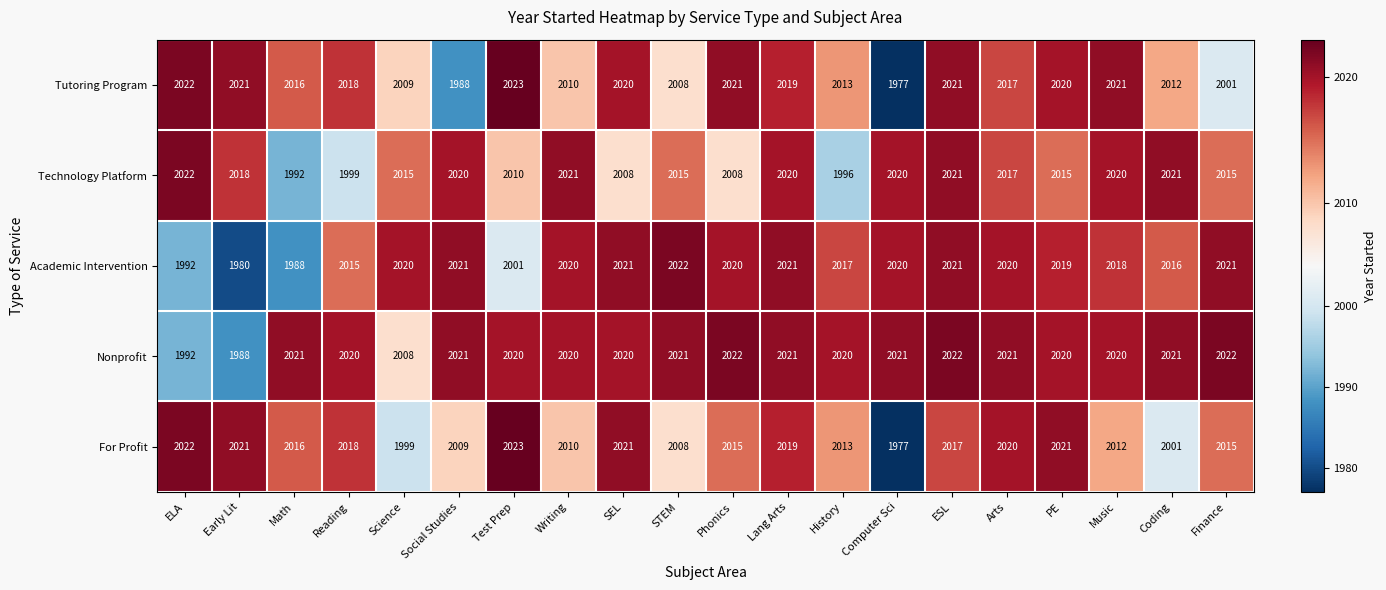

What is the spread (max minus min) of values at ESL?

5